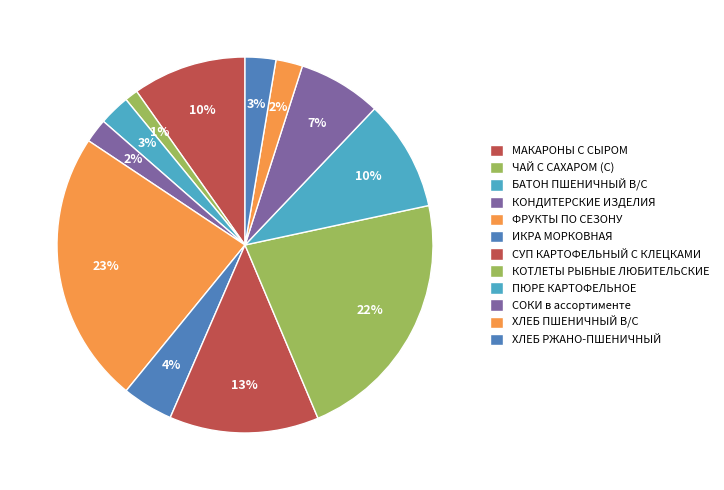

Which slice is the largest?

ФРУКТЫ ПО СЕЗОНУ